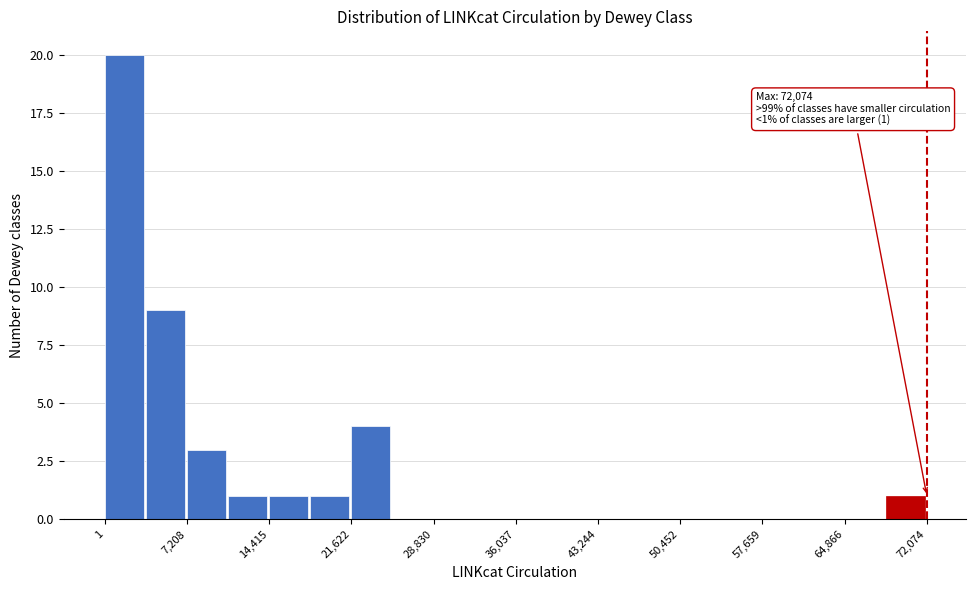

Around what value on the x-axis is the tallest bar? Give the approximate position of its centre, as read against the axis.

2000